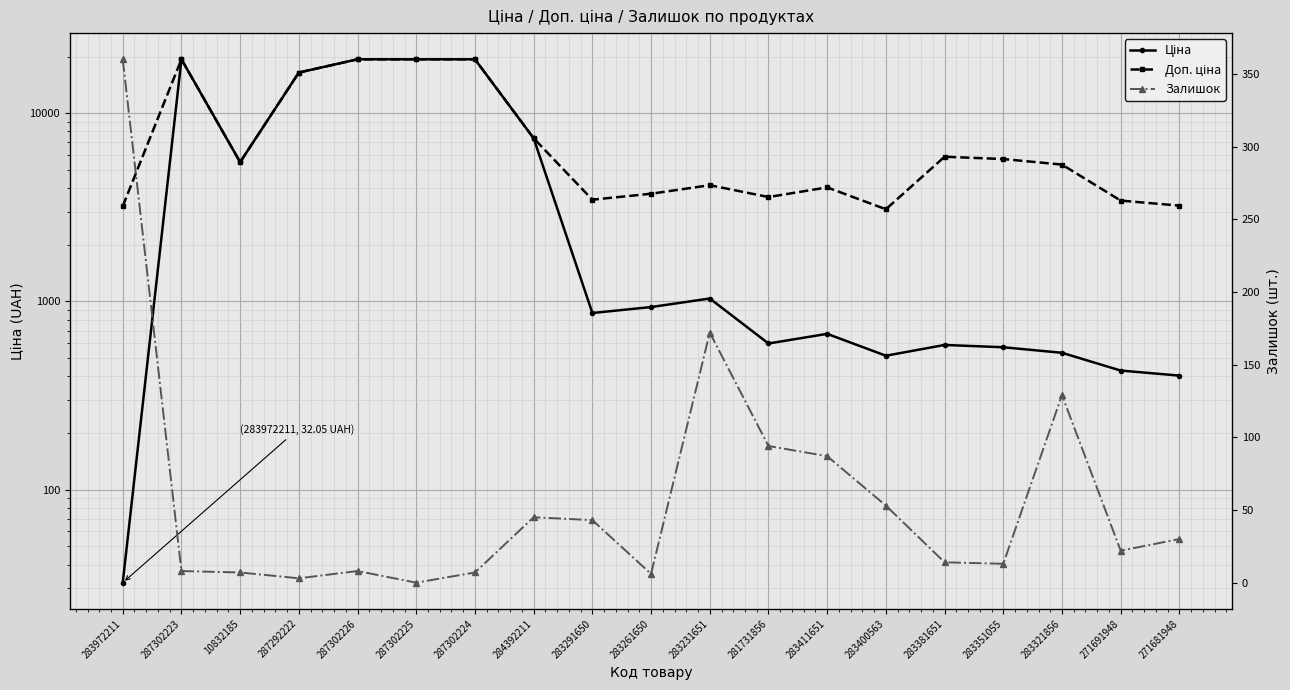

True or false: Ціна and Доп. ціна cross at least once.

False